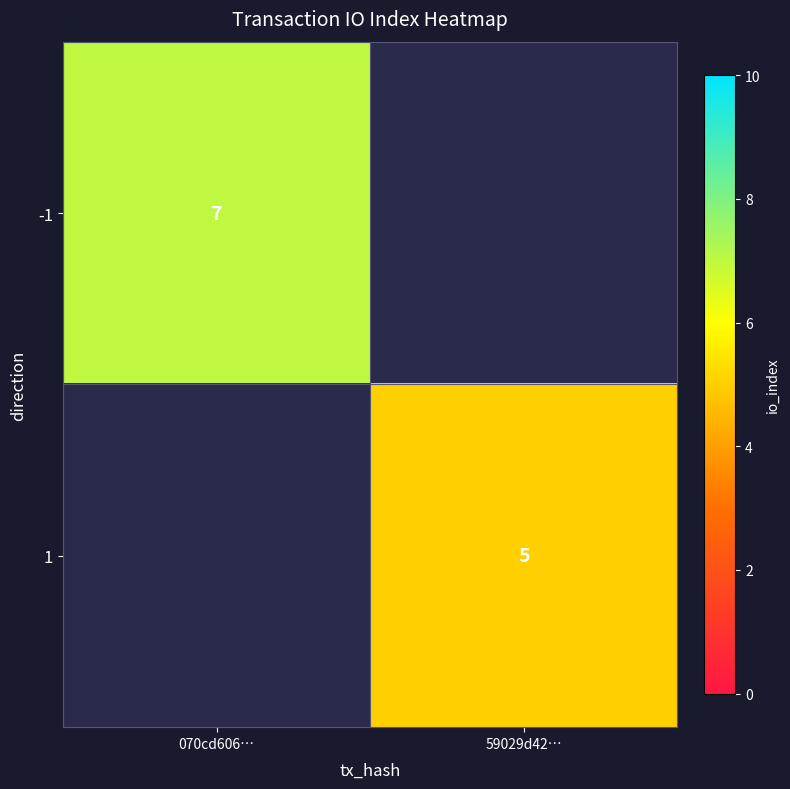

At how many categories does at least one series exceed 6?

1